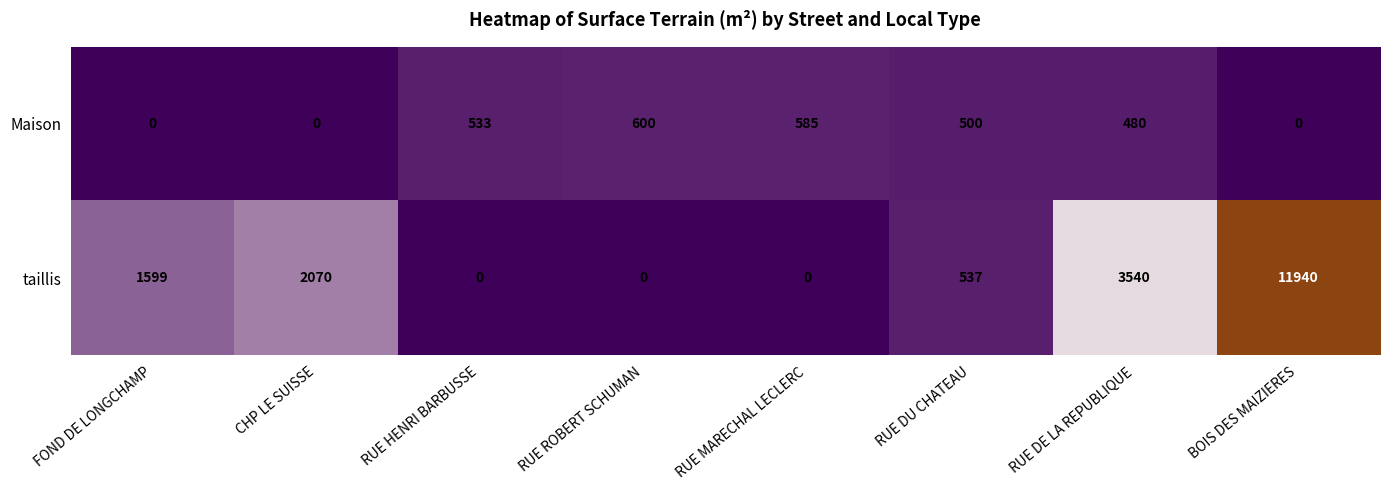

Rank the series at RUE MARECHAL LECLERC from lowest to highest value.

taillis, Maison